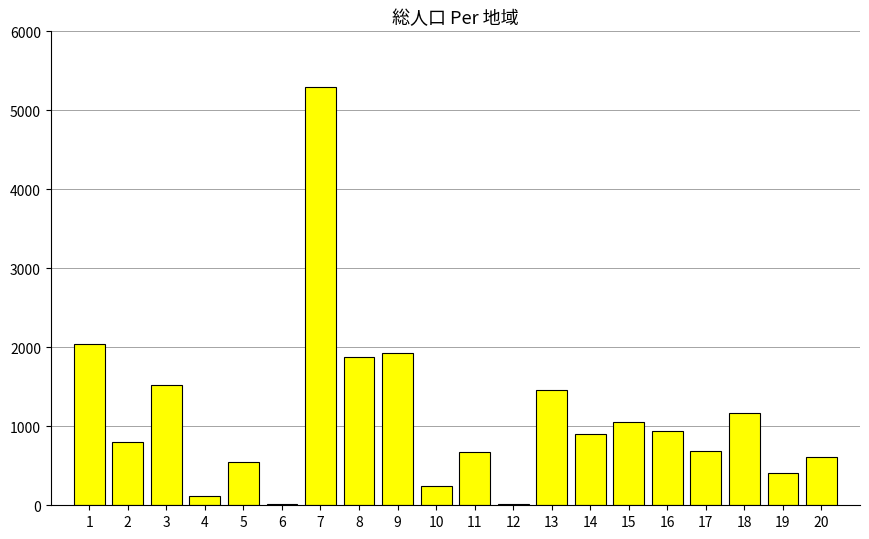

The value at 5 is 340. True or false?

False